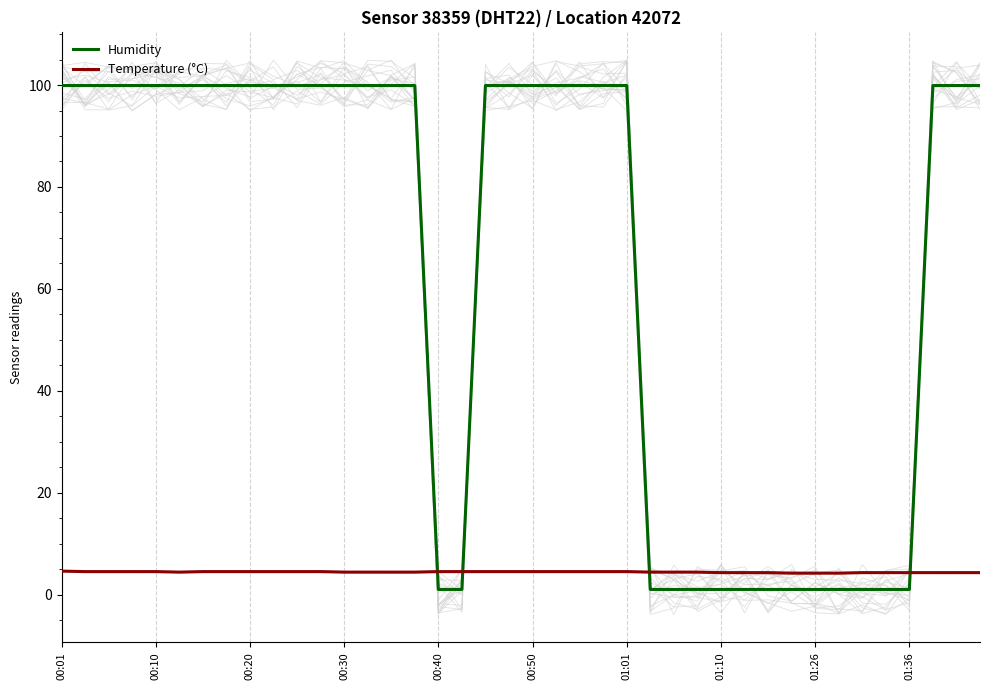

Reading right to left, what are all the values shown in this chart?

Humidity: 99.9	99.9	99.9	1.0	1.0	1.0	1.0	1.0	1.0	1.0	1.0	1.0	1.0	1.0	1.0	99.9	99.9	99.9	99.9	99.9	99.9	99.9	1.0	1.0	99.9	99.9	99.9	99.9	99.9	99.9	99.9	99.9	99.9	99.9	99.9	99.9	99.9	99.9	99.9	99.9
Temperature (°C): 4.3	4.3	4.3	4.3	4.3	4.3	4.2	4.2	4.2	4.3	4.3	4.3	4.4	4.4	4.4	4.5	4.5	4.5	4.5	4.5	4.5	4.5	4.5	4.5	4.4	4.4	4.4	4.4	4.5	4.5	4.5	4.5	4.5	4.5	4.4	4.5	4.5	4.5	4.5	4.6